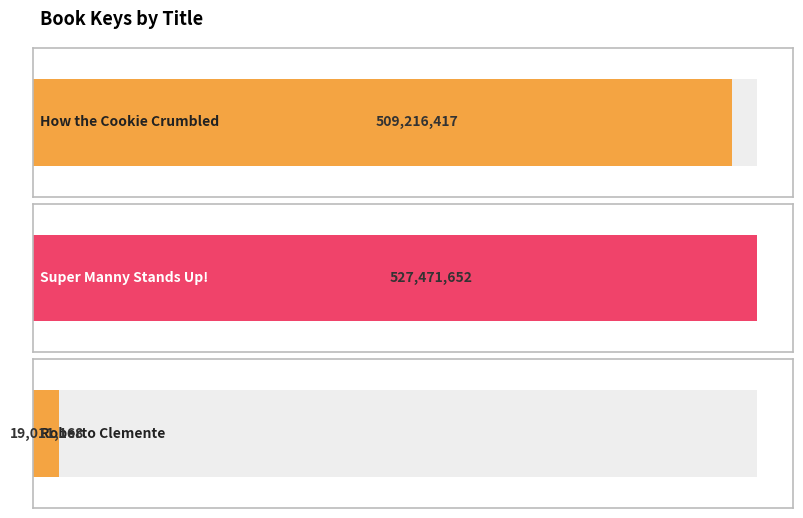

What is the difference between the maximum and minimum values?

508460484